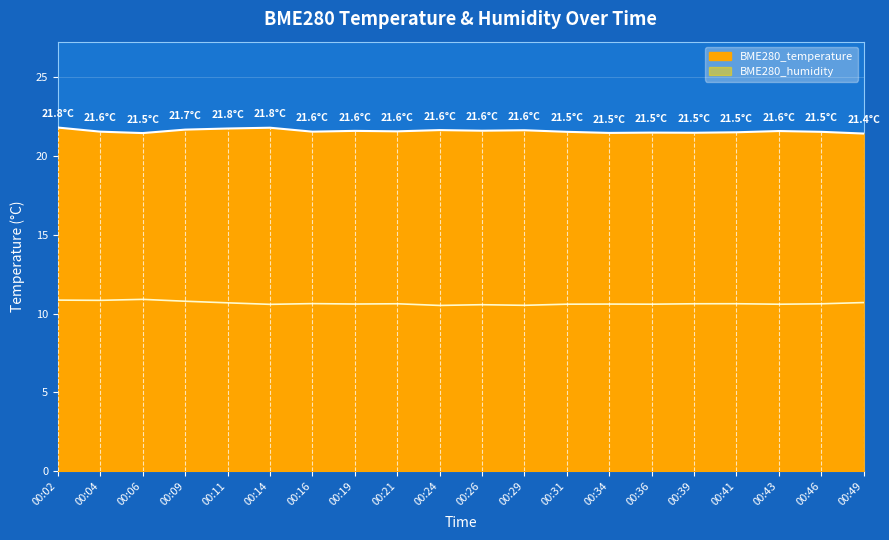

The chart shows a value of 21.6 at 00:24. True or false?

True